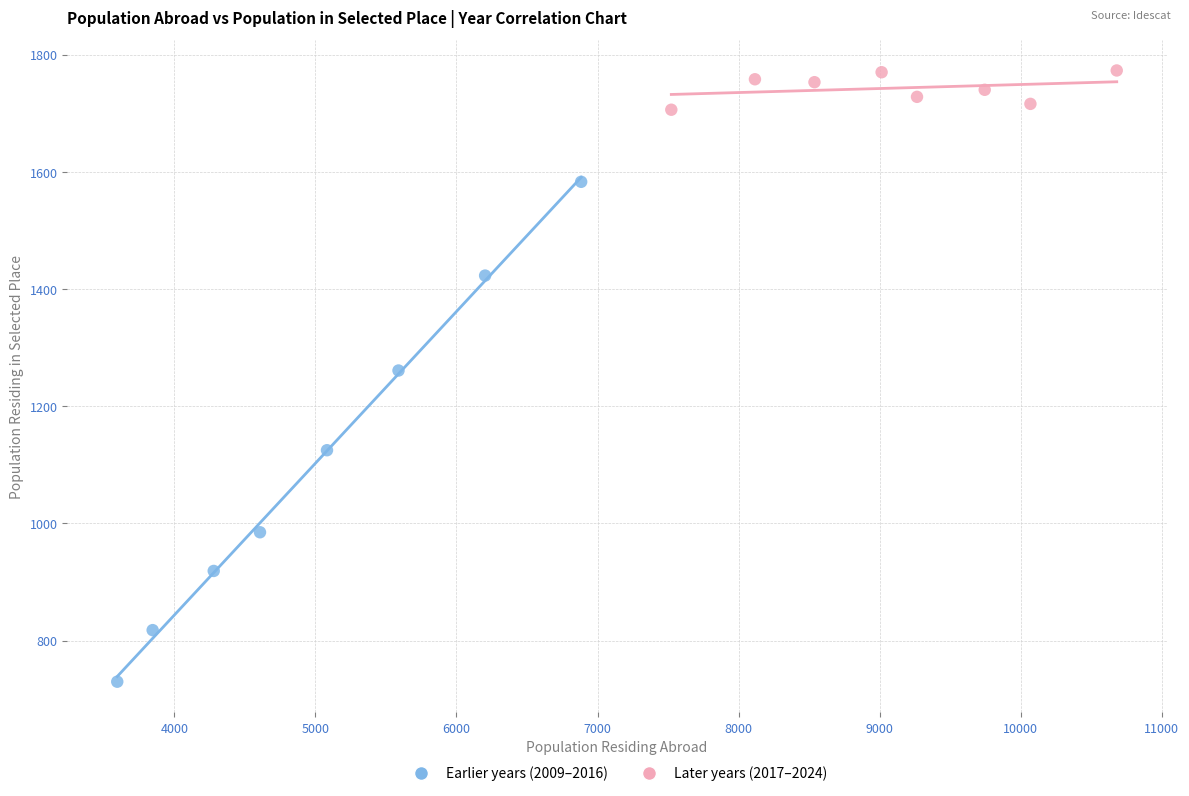

Which series has the widest spread of Y values?

Earlier years (2009–2016)